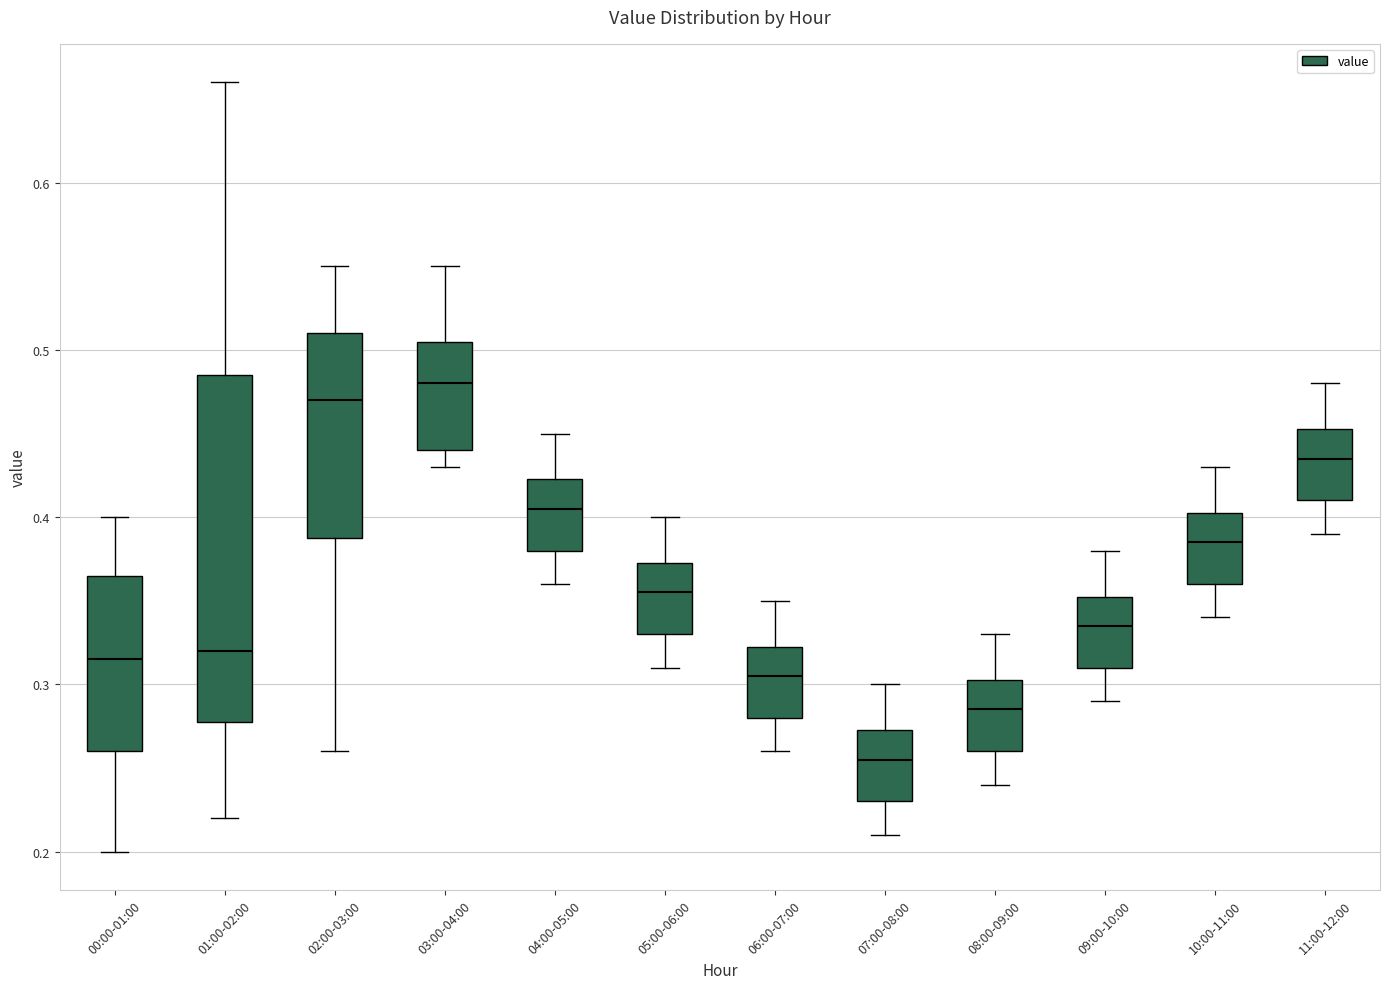

Reading left to right, transcribe this box plot: for each box, give where its median line is, the range the box spans, and where its two whiskers end, as read against the y-axis. The values are not printed on the chart, so give them approximately, as read against the axis.

00:00-01:00: median 0.32, box 0.26 to 0.37, whiskers 0.20 to 0.40
01:00-02:00: median 0.32, box 0.28 to 0.49, whiskers 0.22 to 0.66
02:00-03:00: median 0.47, box 0.39 to 0.51, whiskers 0.26 to 0.55
03:00-04:00: median 0.48, box 0.44 to 0.51, whiskers 0.43 to 0.55
04:00-05:00: median 0.41, box 0.38 to 0.42, whiskers 0.36 to 0.45
05:00-06:00: median 0.36, box 0.33 to 0.37, whiskers 0.31 to 0.40
06:00-07:00: median 0.31, box 0.28 to 0.32, whiskers 0.26 to 0.35
07:00-08:00: median 0.26, box 0.23 to 0.27, whiskers 0.21 to 0.30
08:00-09:00: median 0.29, box 0.26 to 0.30, whiskers 0.24 to 0.33
09:00-10:00: median 0.34, box 0.31 to 0.35, whiskers 0.29 to 0.38
10:00-11:00: median 0.39, box 0.36 to 0.40, whiskers 0.34 to 0.43
11:00-12:00: median 0.44, box 0.41 to 0.45, whiskers 0.39 to 0.48